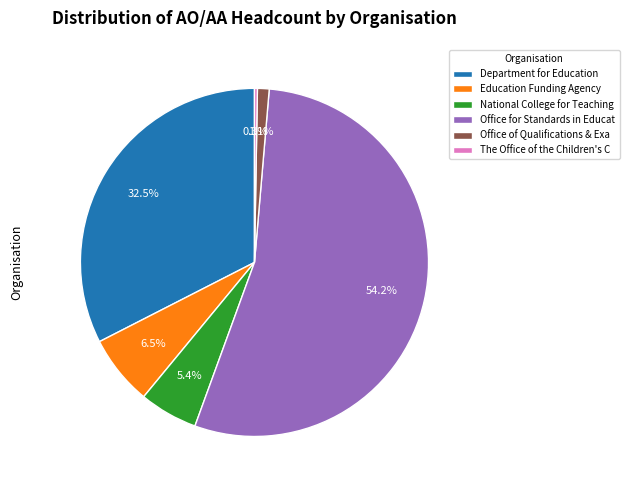

What portion of the pie excludes Office for Standards in Educat?

45.8%